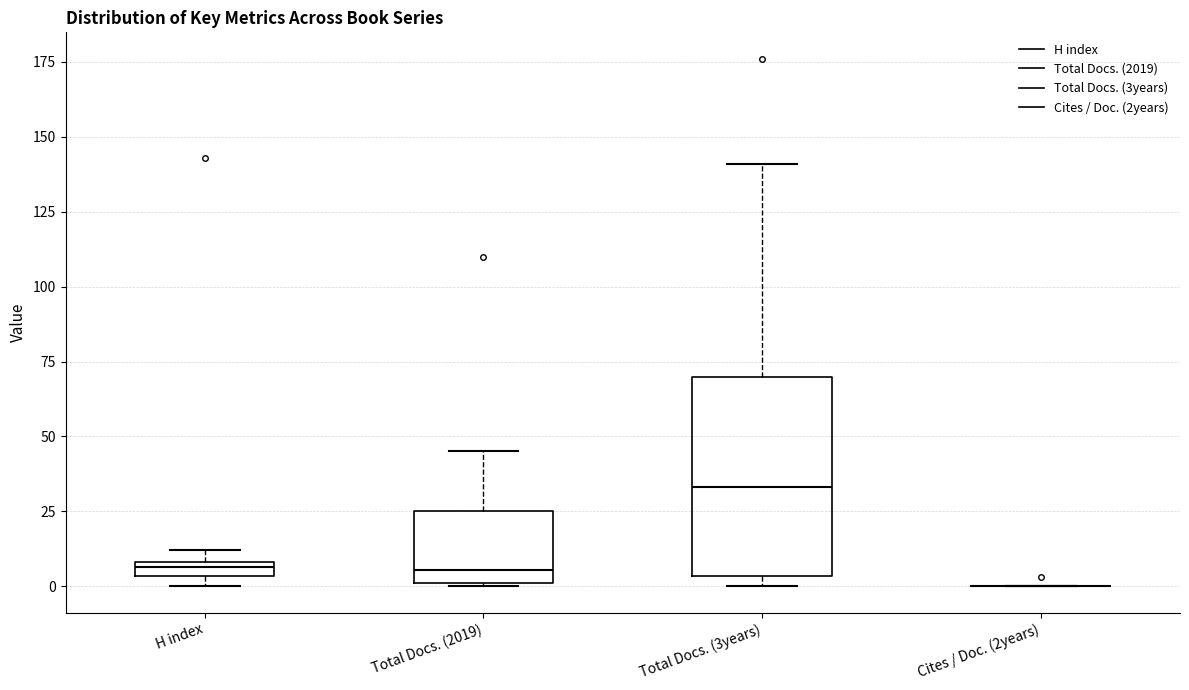

Where does the median line of the box for Total Docs. (2019) sit on the y-axis? The values are not printed on the chart, so give them approximately, as read against the axis.

5